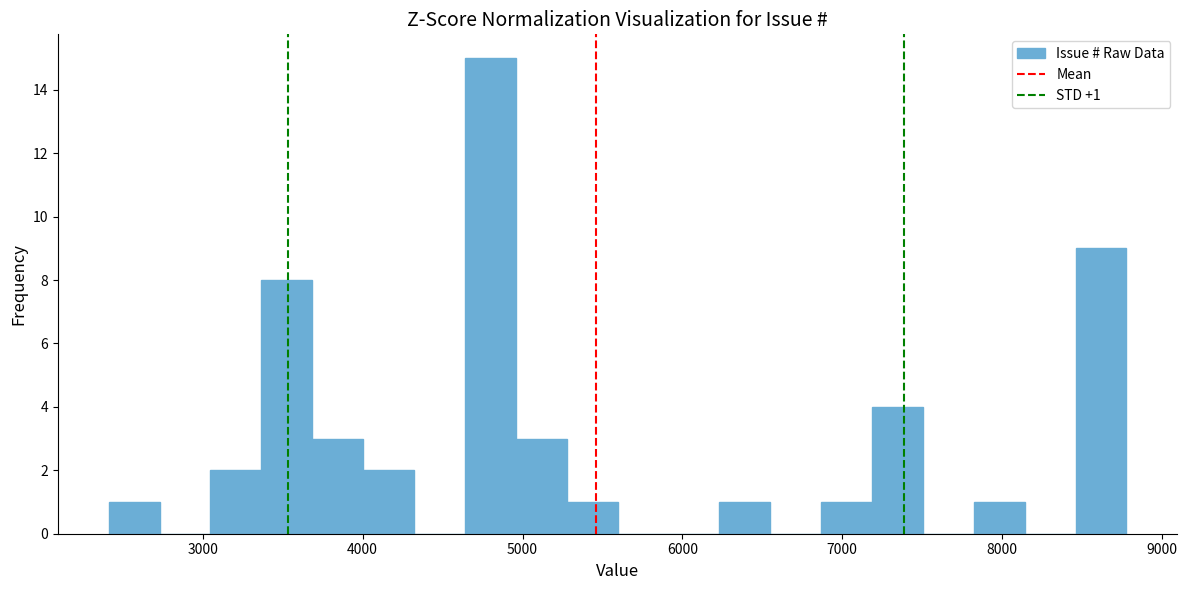

Read against the x-axis, roughly where is the centre of the tallest bar?

4800